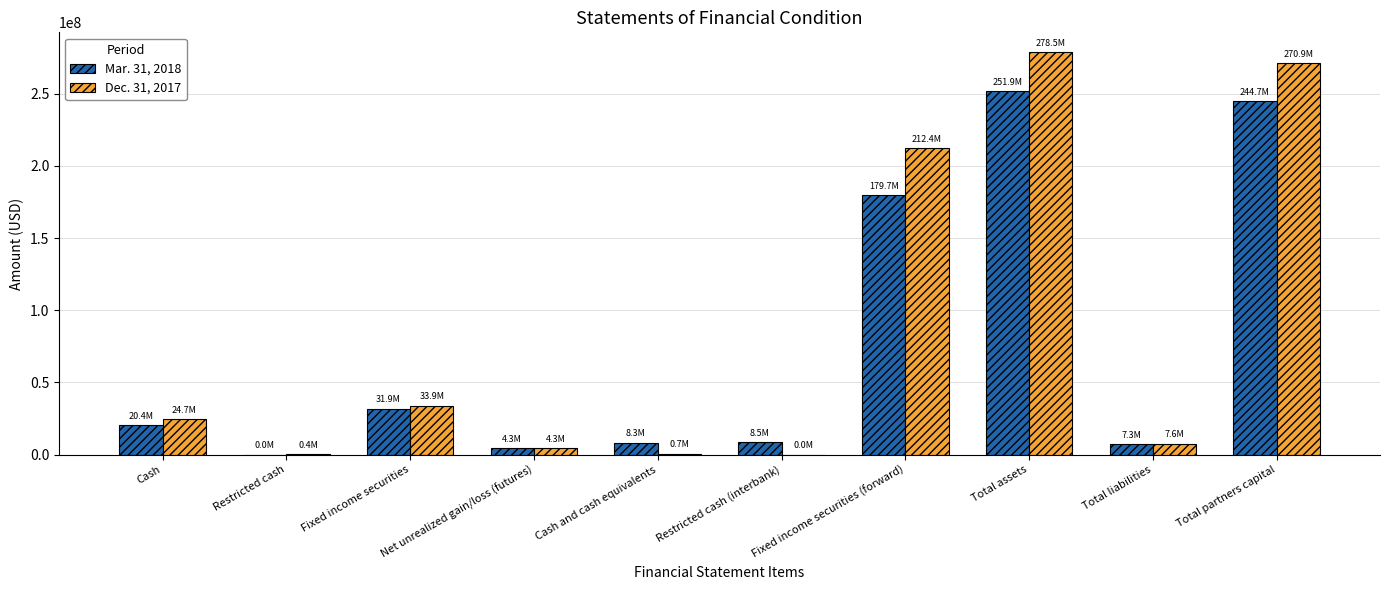

Does the chart contain stacked bars?

No